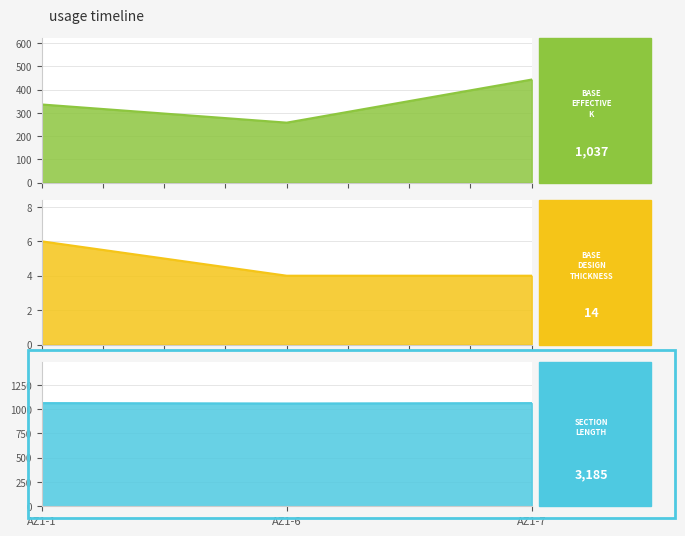

True or false: SECTION_LENGTH has a value of 1063 at AZ1-7.

True